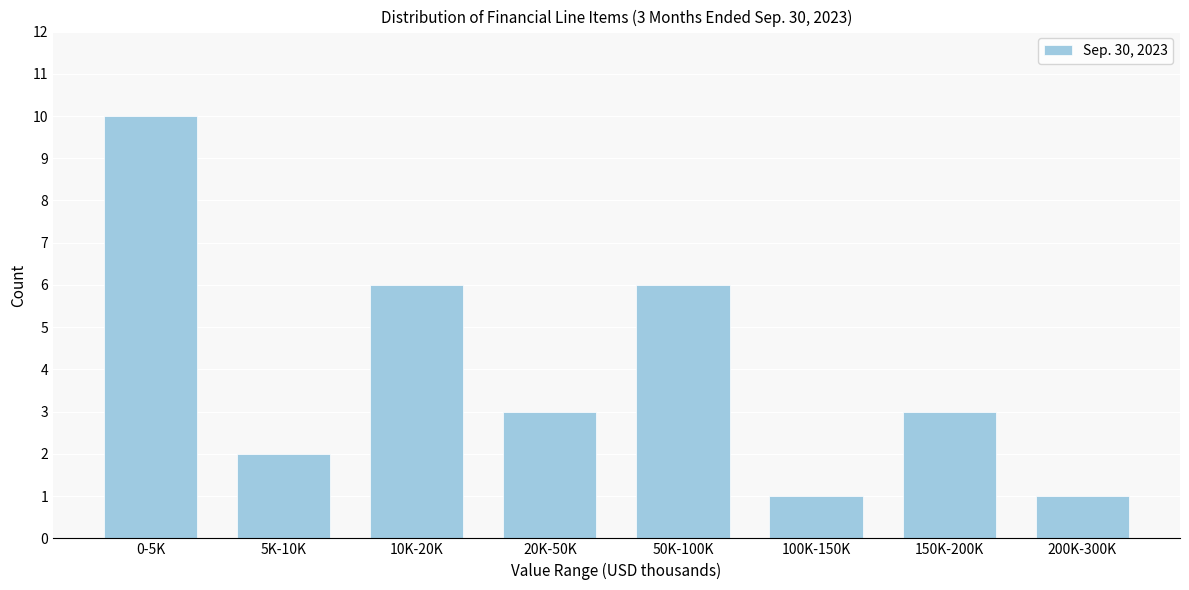

Reading right to left, transcribe all the data shown in this chart.

1	3	1	6	3	6	2	10